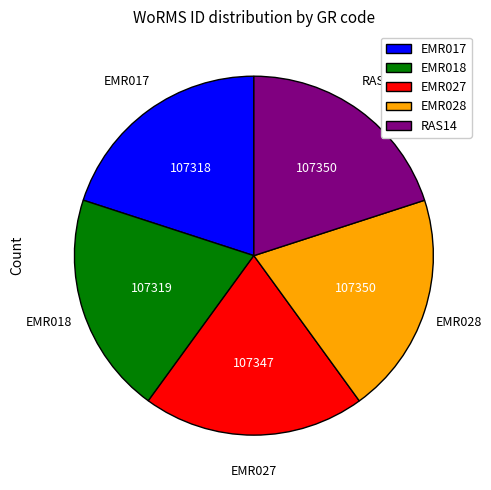

How many slices are in this pie chart?

5